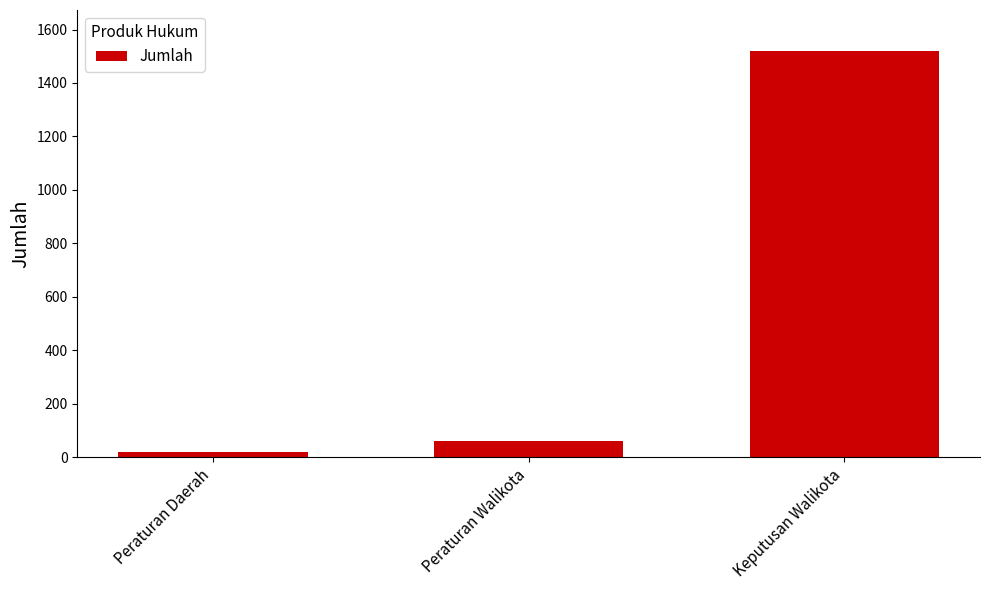

Which label corresponds to the smallest value in the chart?

Peraturan Daerah